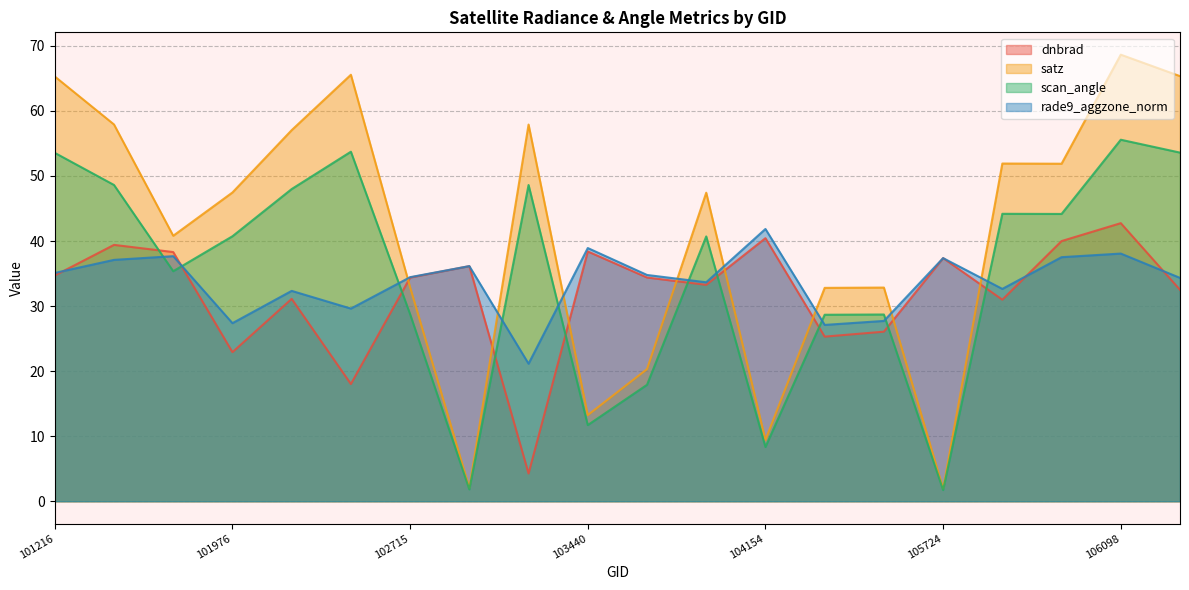

At which label is scan_angle closest to 28?

105551